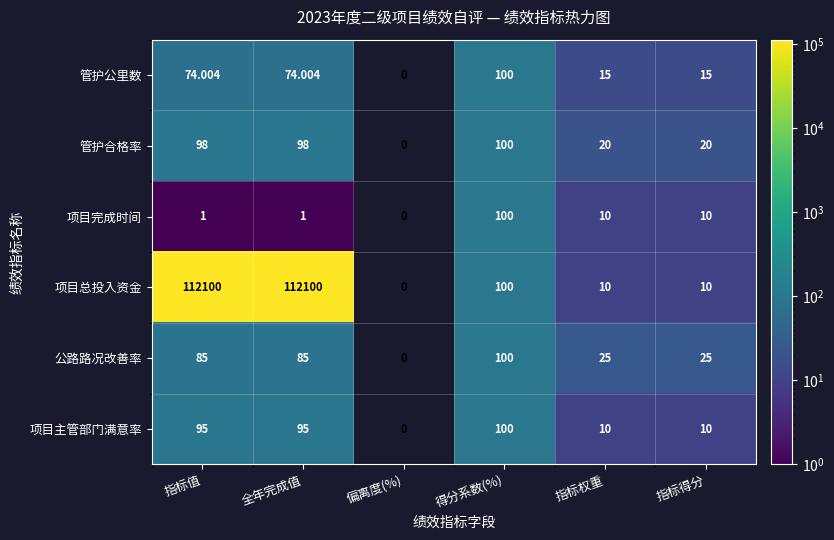

Which series changed the most between 指标值 and 得分系数(%)?

项目总投入资金